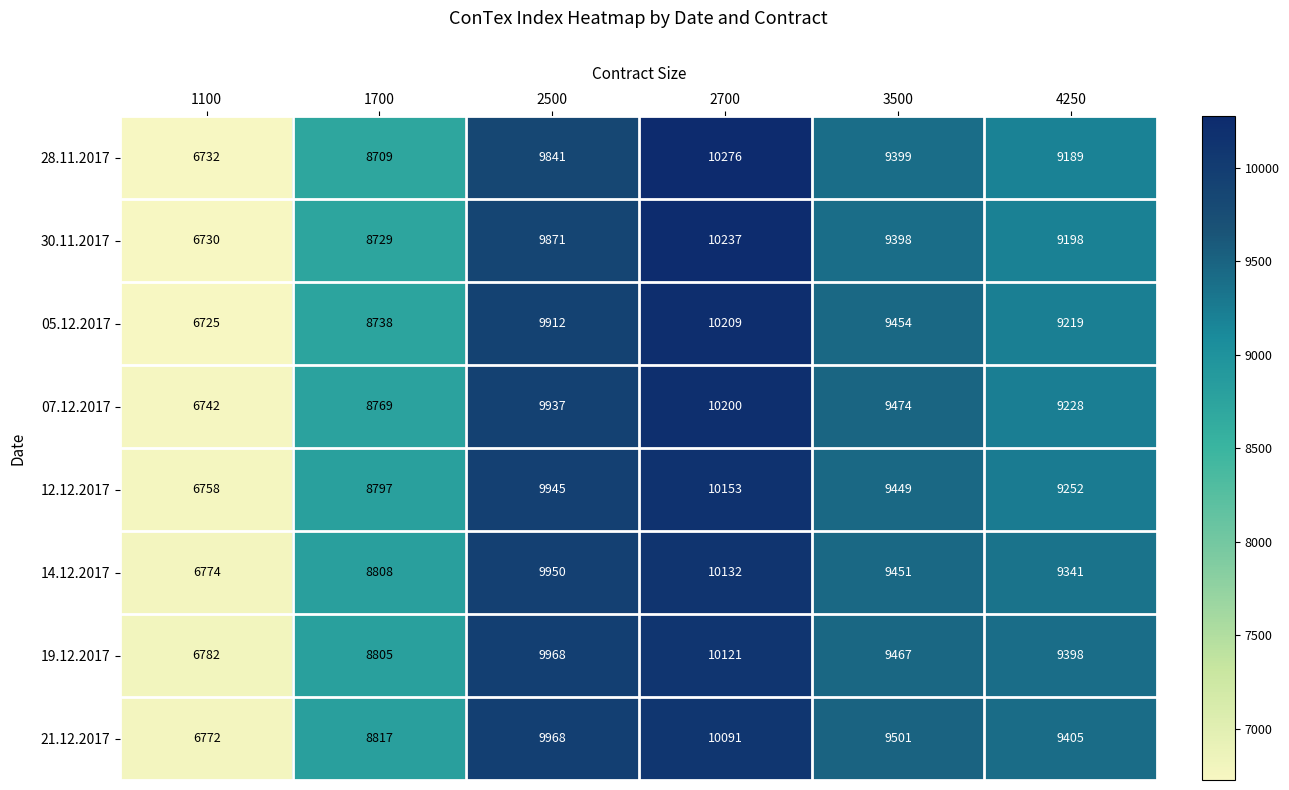

What is the total value across all series at 2700?

81419